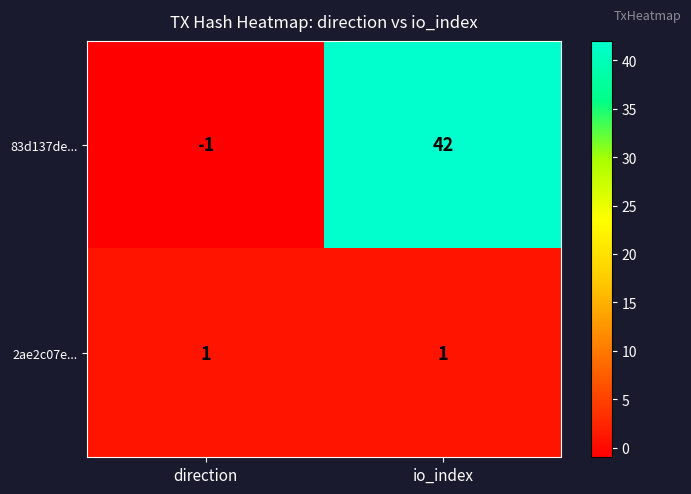

Which label corresponds to the largest value in the chart?

io_index